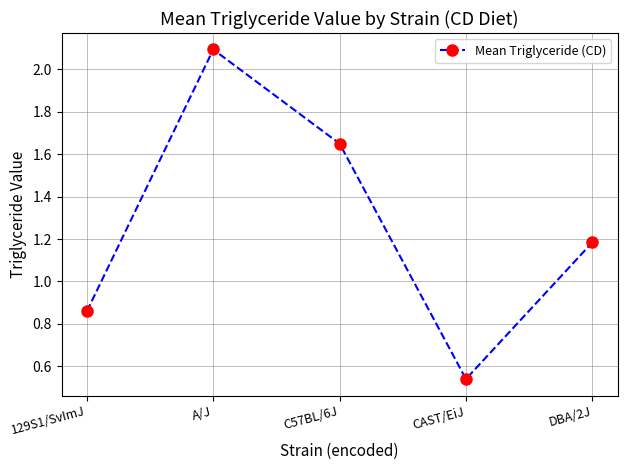

Where is the data nearest to the value 1?

129S1/SvImJ